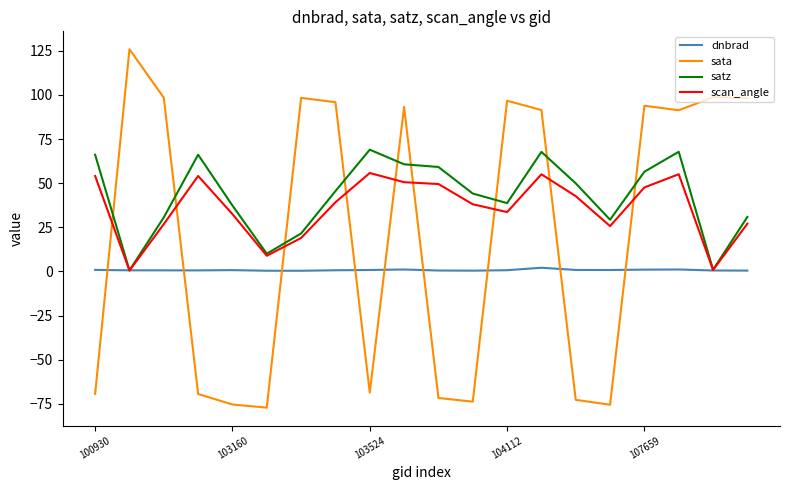

List the series in order of their overall mean, highest first.

satz, scan_angle, sata, dnbrad